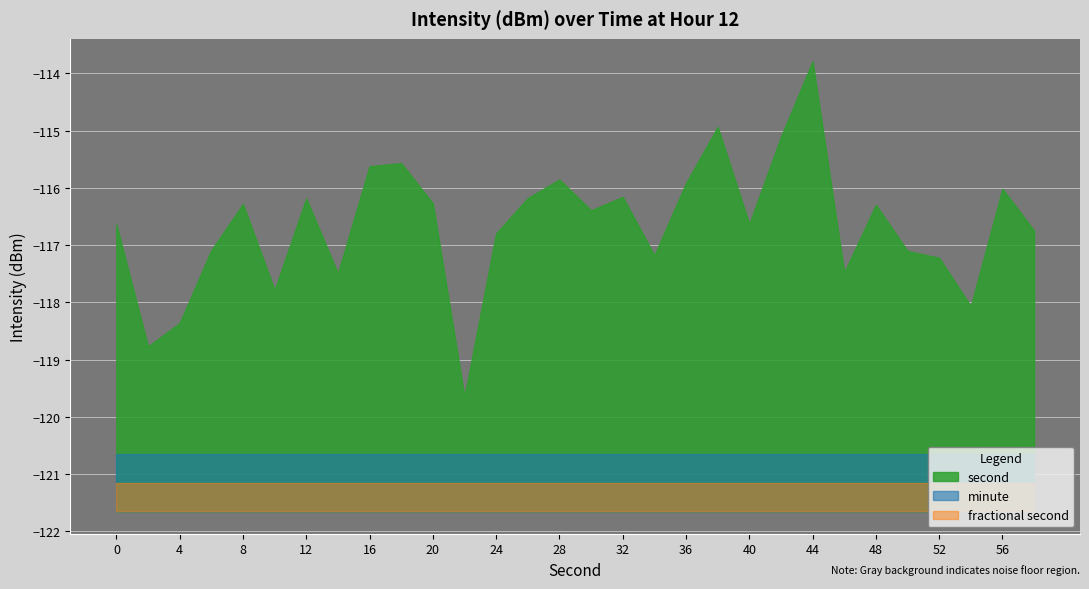

Between 42 and 0, which is larger?

42